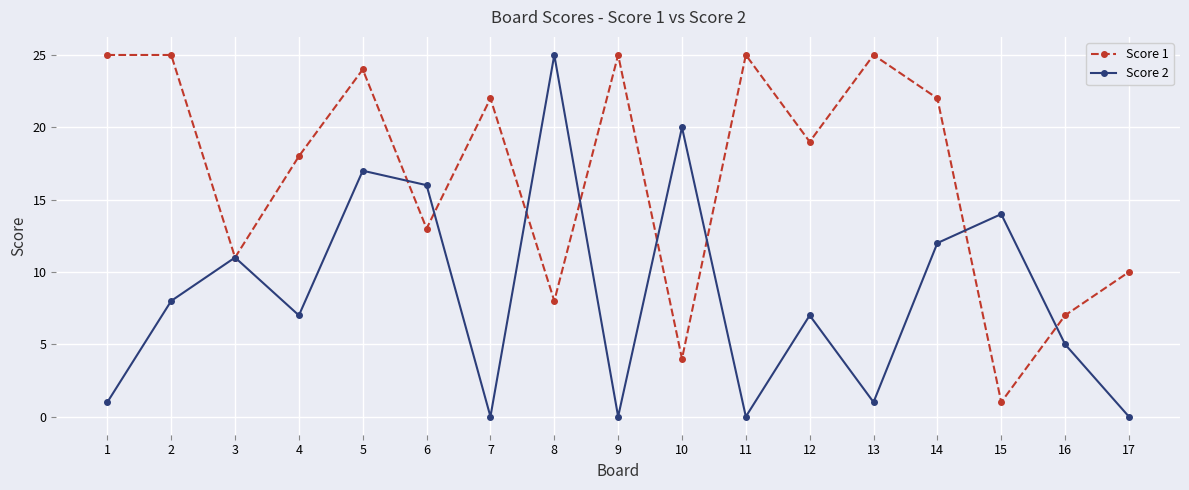

Reading left to right, extract all data points from this chart.

Score 1: 25	25	11	18	24	13	22	8	25	4	25	19	25	22	1	7	10
Score 2: 1	8	11	7	17	16	0	25	0	20	0	7	1	12	14	5	0